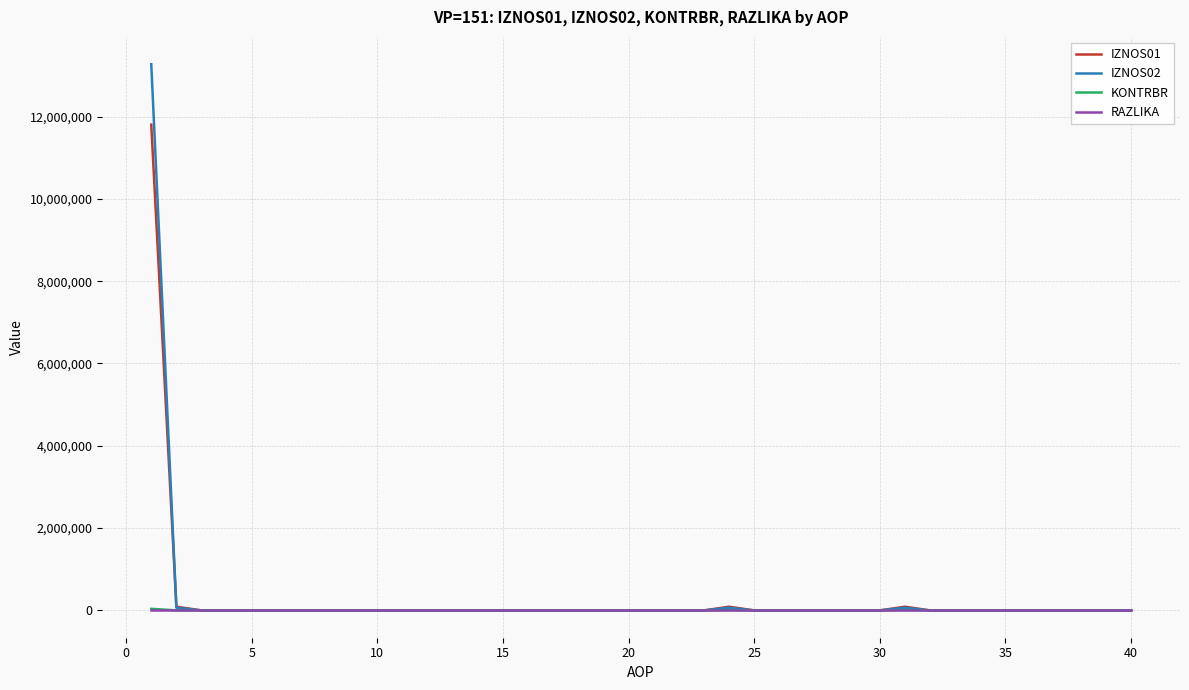

What is the highest value of the IZNOS02 series?

13271774.3